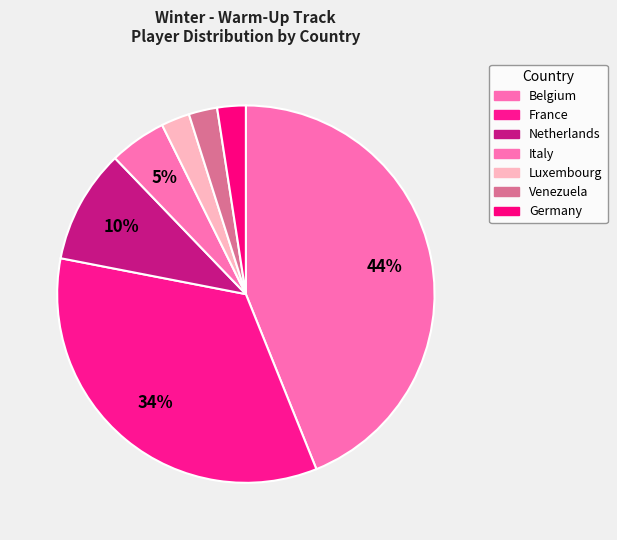

To the nearest percent, what portion does Netherlands represent?

10%